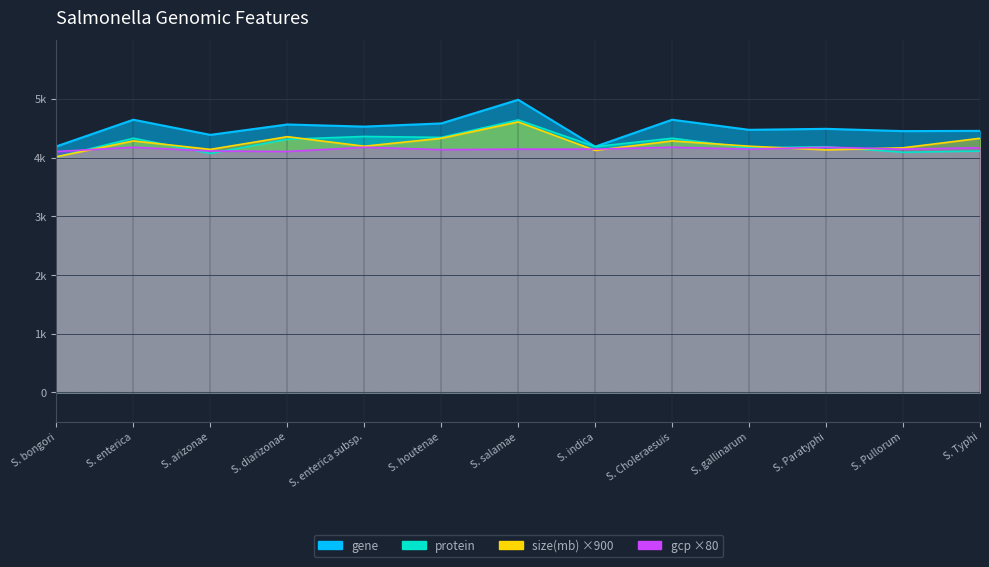

Between S. enterica subsp. and S. houtenae, which series saw the biggest shift?

size(mb)